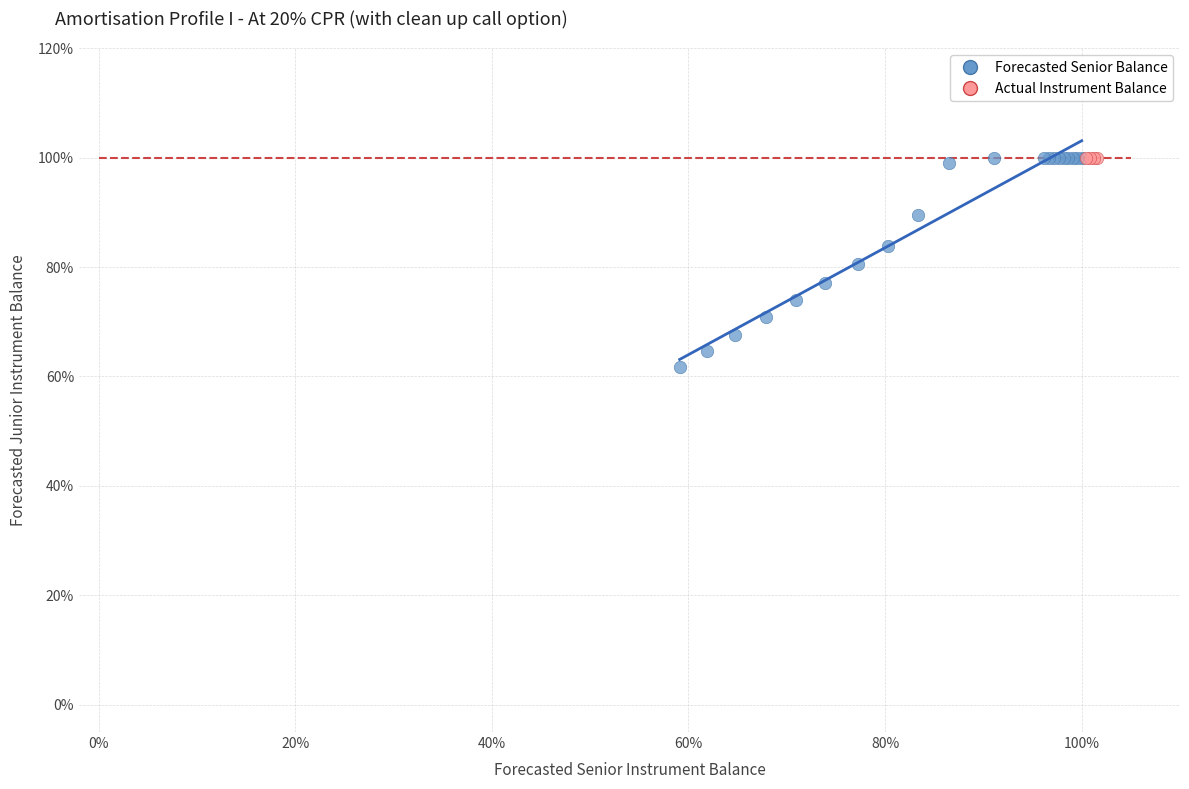

What are all the series names shown in the legend?

Forecasted Senior Balance, Actual Instrument Balance